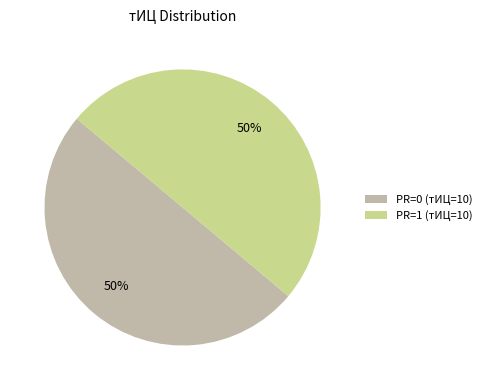

Approximately how many times larger is the value at PR=1 (тИЦ=10) compared to PR=0 (тИЦ=10)?

1.0